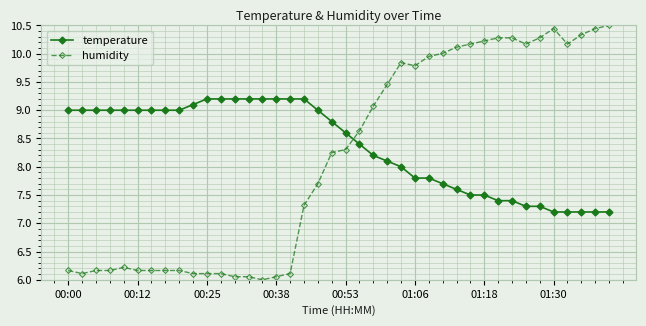

Which series has the largest total across all categories?

temperature